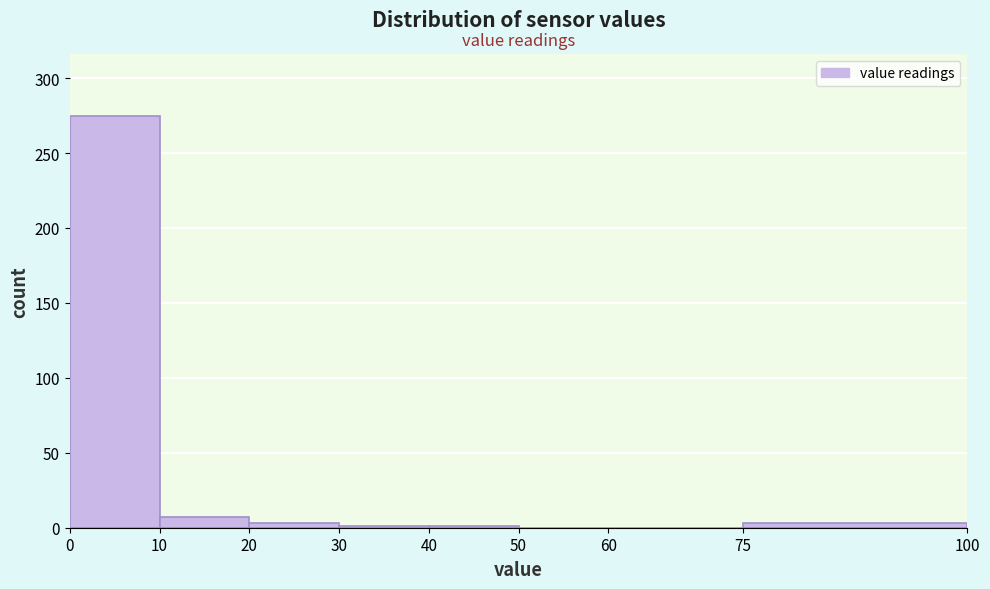

Reading left to right, list every bar in this chart as the range it spans on the x-axis followed by its height. The values are not printed on the chart, so give them approximately, as read against the axis.

0 to 10: 275
10 to 20: 5
20 to 30: under 5
30 to 40: under 5
40 to 50: under 5
50 to 60: 0
60 to 75: 0
75 to 100: under 5